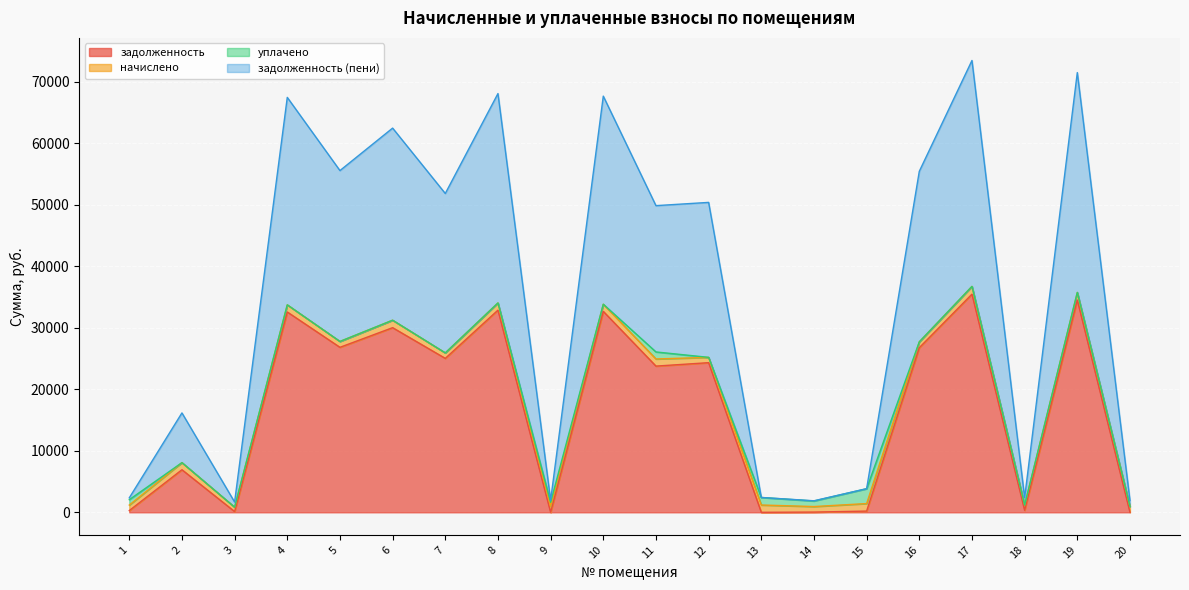

The value of задолженность at 16 is 26754.3. True or false?

True